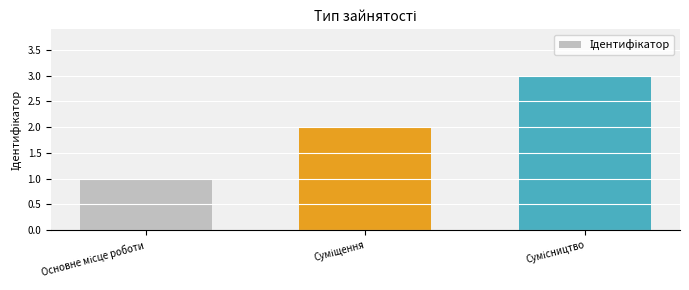

Are the bars horizontal?

No